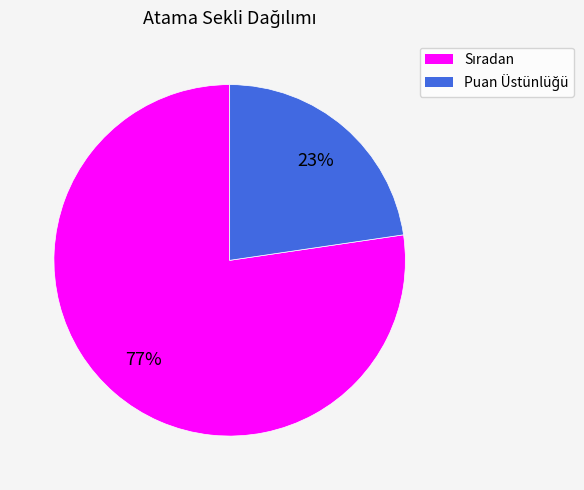

How many segments does this pie chart have?

2